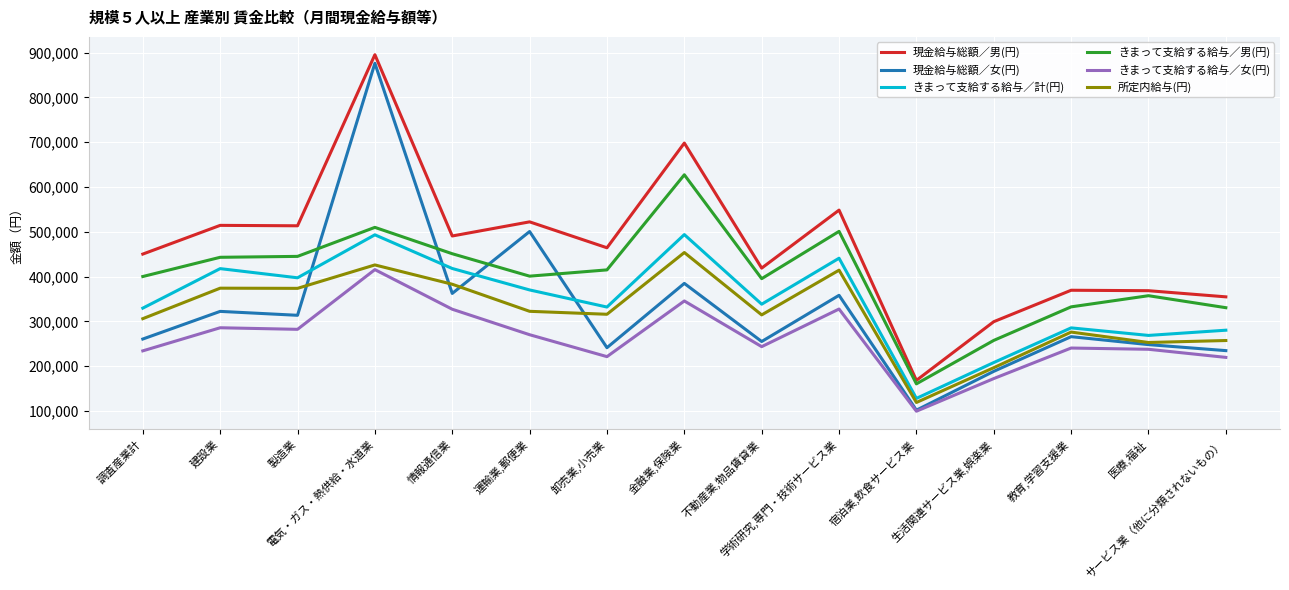

Which series has the widest spread of values?

現金給与総額／女(円)